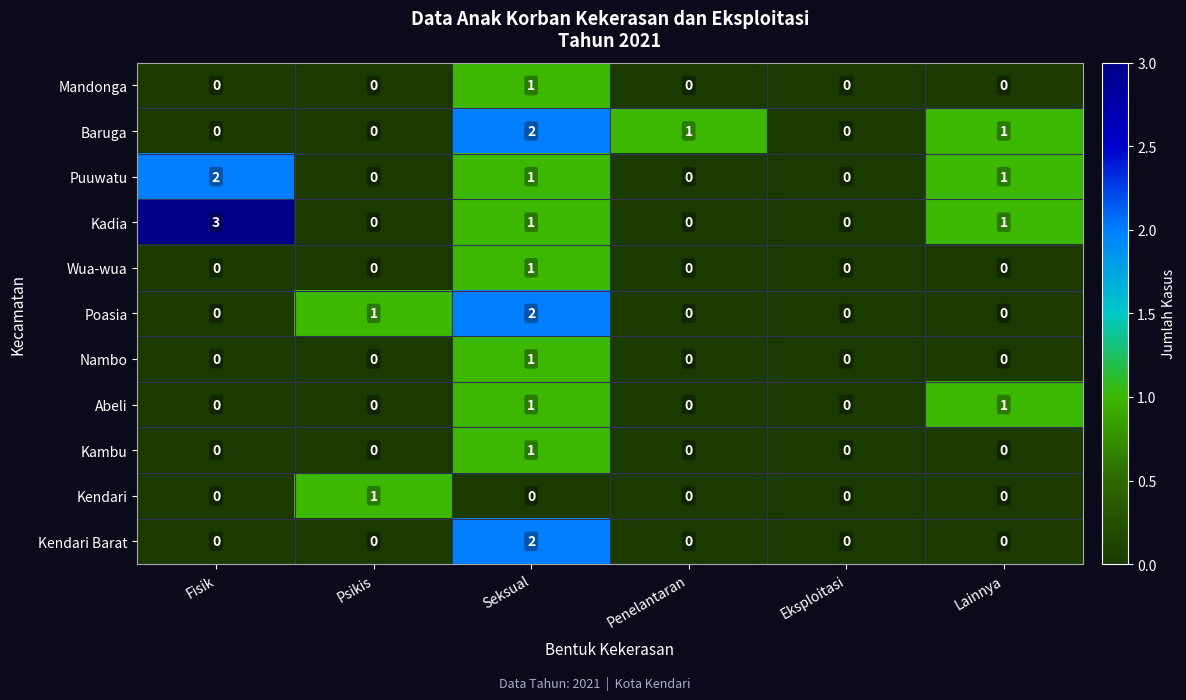

True or false: Puuwatu has a value of 1 at Eksploitasi.

False